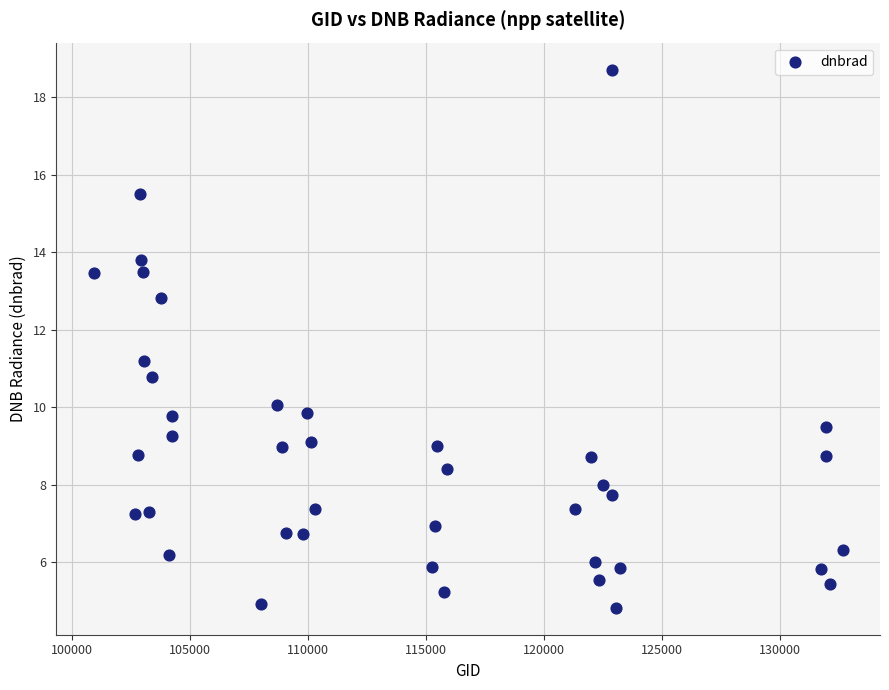

What is the range of Y values (max minus min)?

13.9